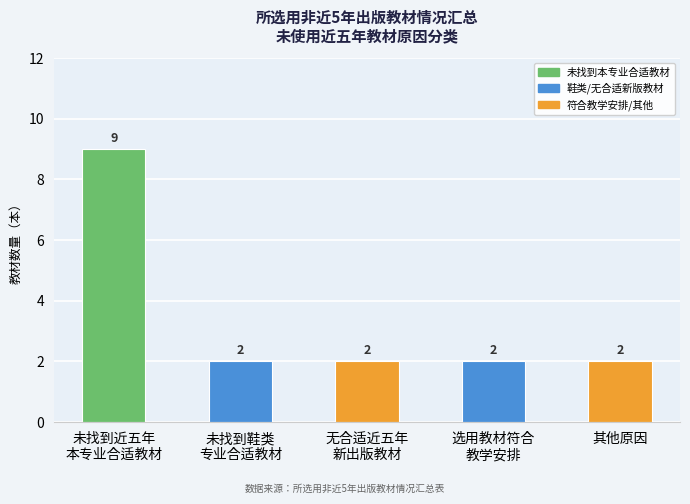

What is the label of the 5th bar from the left?

其他原因